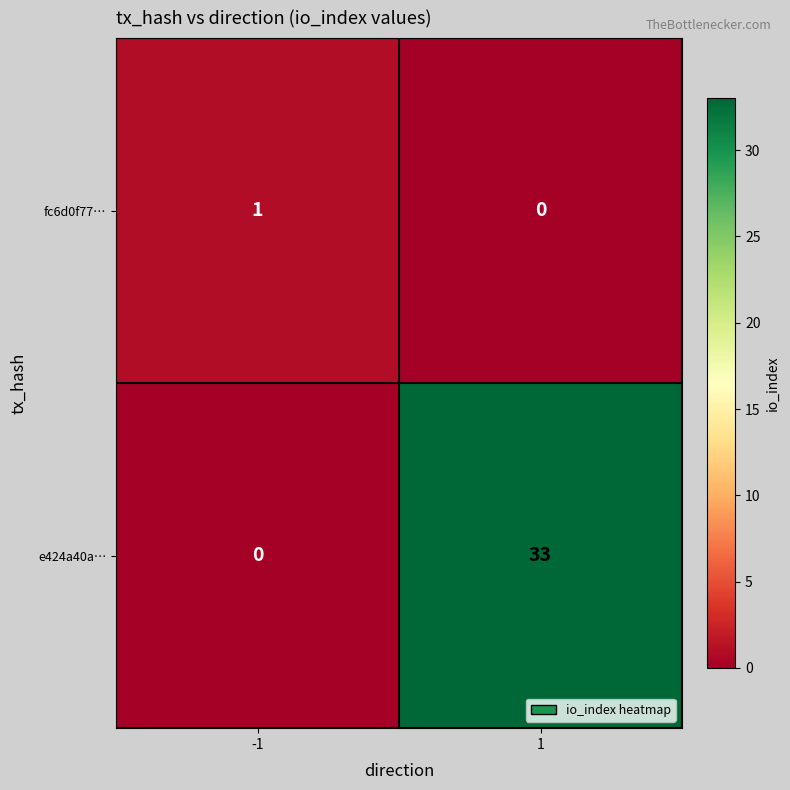

What is the sum of all e424a40a… values?

33